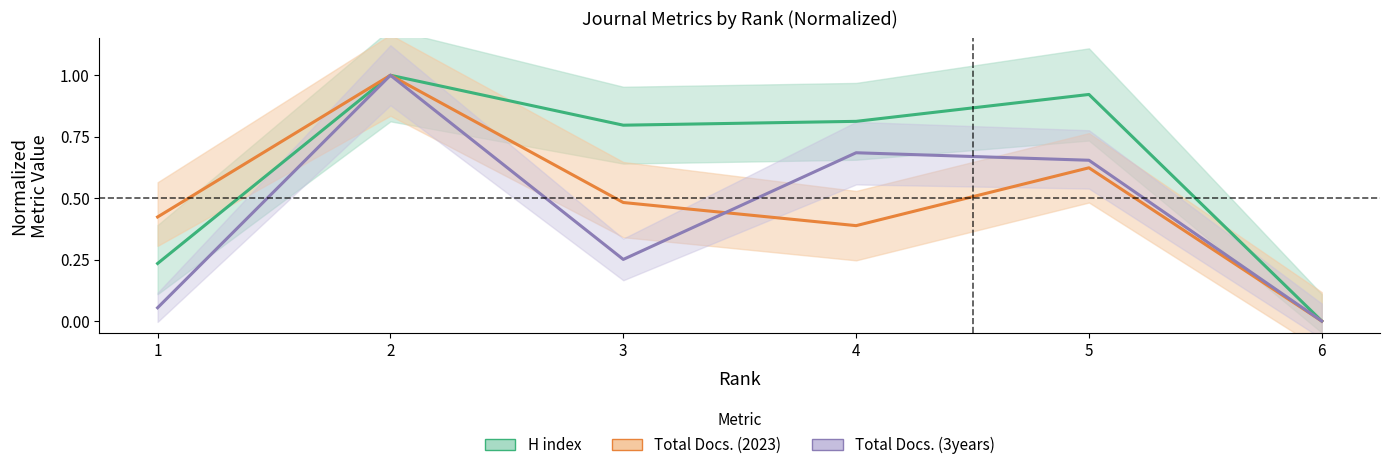

Which series has the widest spread of values?

H index